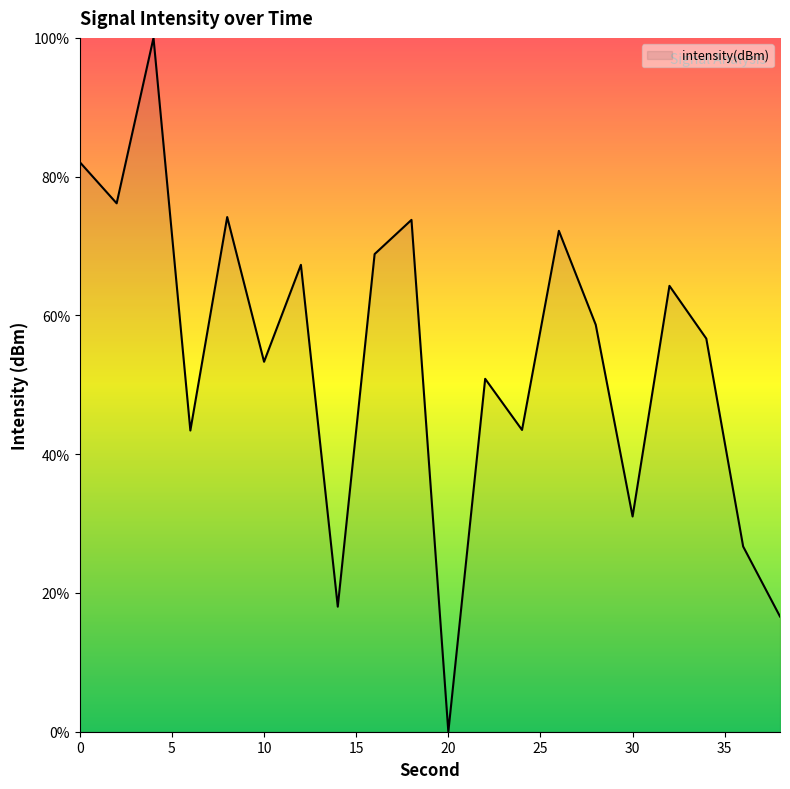

What is the difference between the maximum and minimum values?

100.0